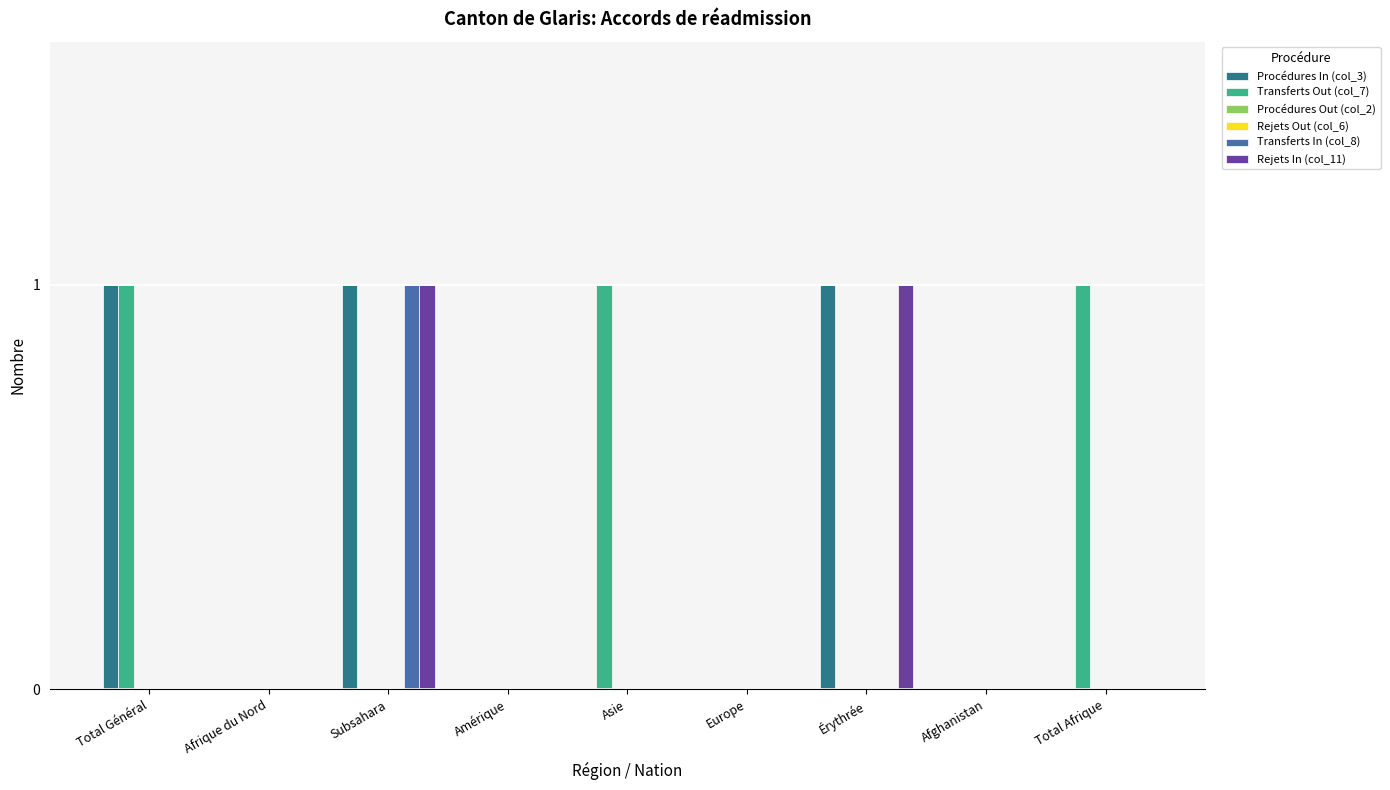

Rank the categories by Transferts Out (col_7) value from lowest to highest.

Afrique du Nord, Subsahara, Amérique, Europe, Érythrée, Afghanistan, Total Général, Asie, Total Afrique